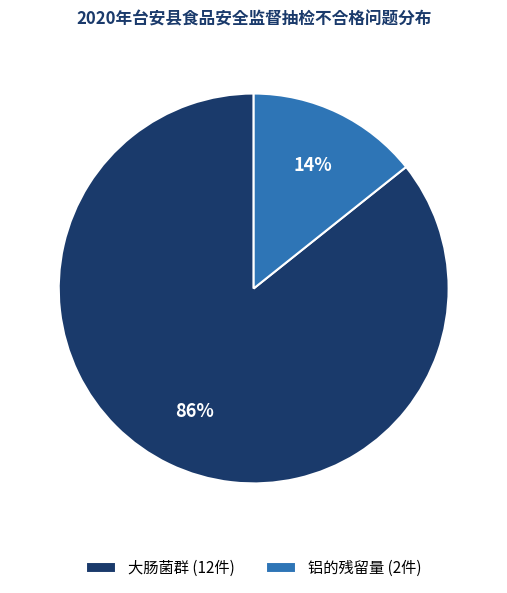

To the nearest percent, what is the average slice percentage?

50%